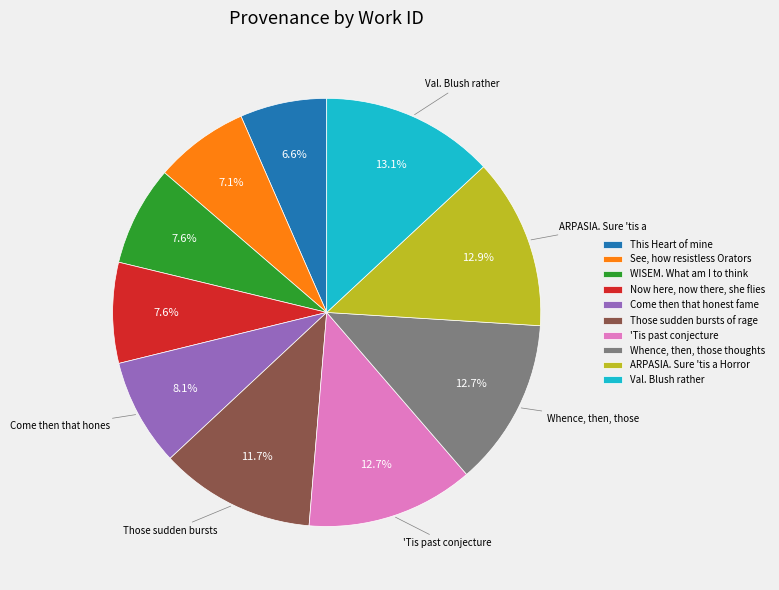

Count the number of slices in the pie.

10